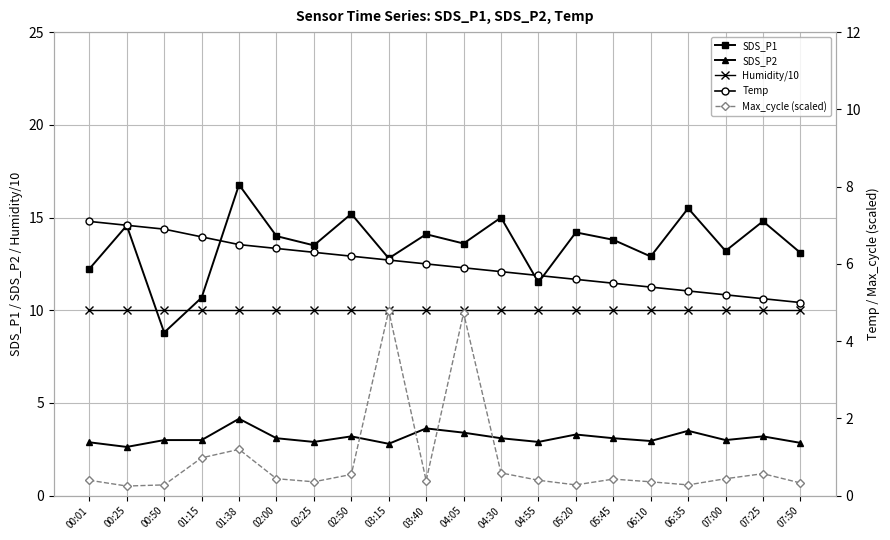

Rank the series by their average value, from lowest to highest.

Max_cycle (scaled), SDS_P2, Temp, Humidity/10, SDS_P1